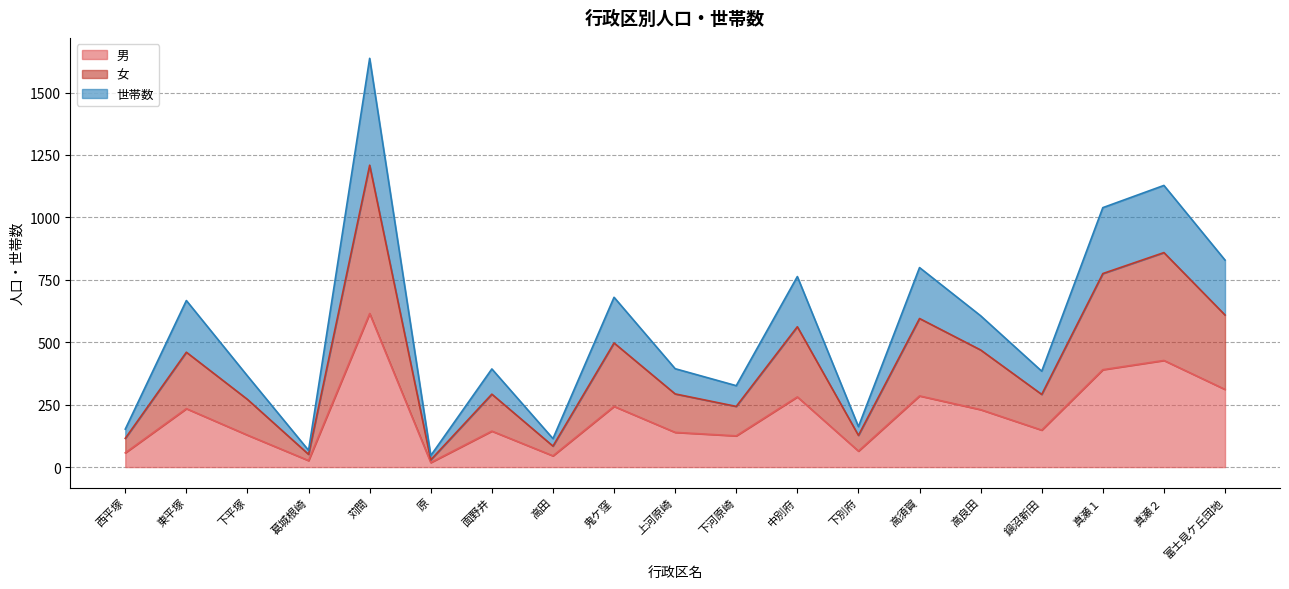

The 男 series shows 267 at 真瀬１. True or false?

False